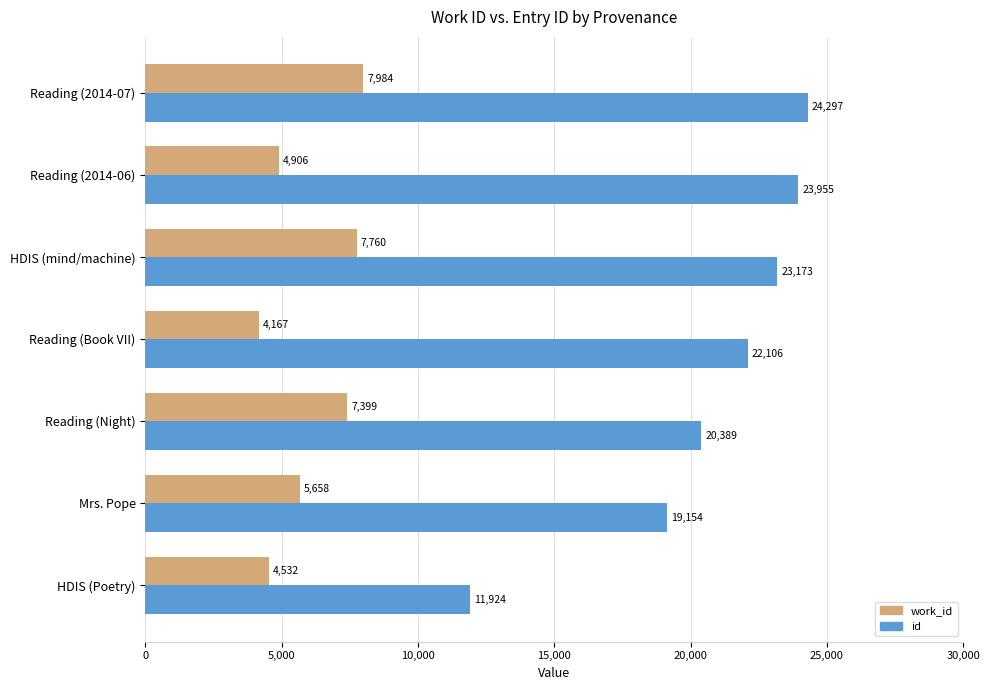

What value does the id series have at Reading (2014-06), to the nearest 10?

23960